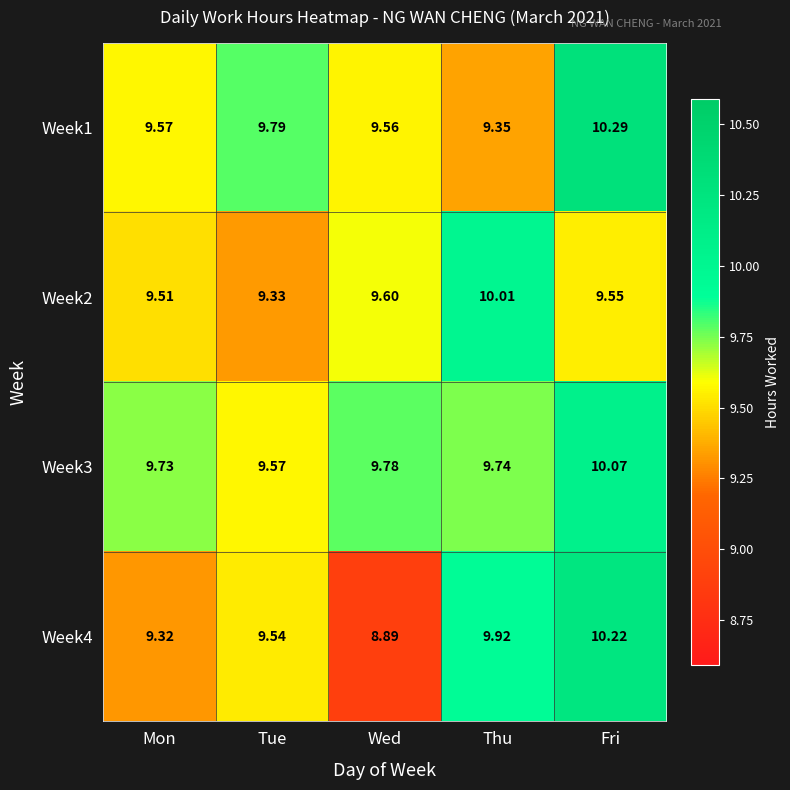

At which category does the chart reach its peak across all series?

Fri